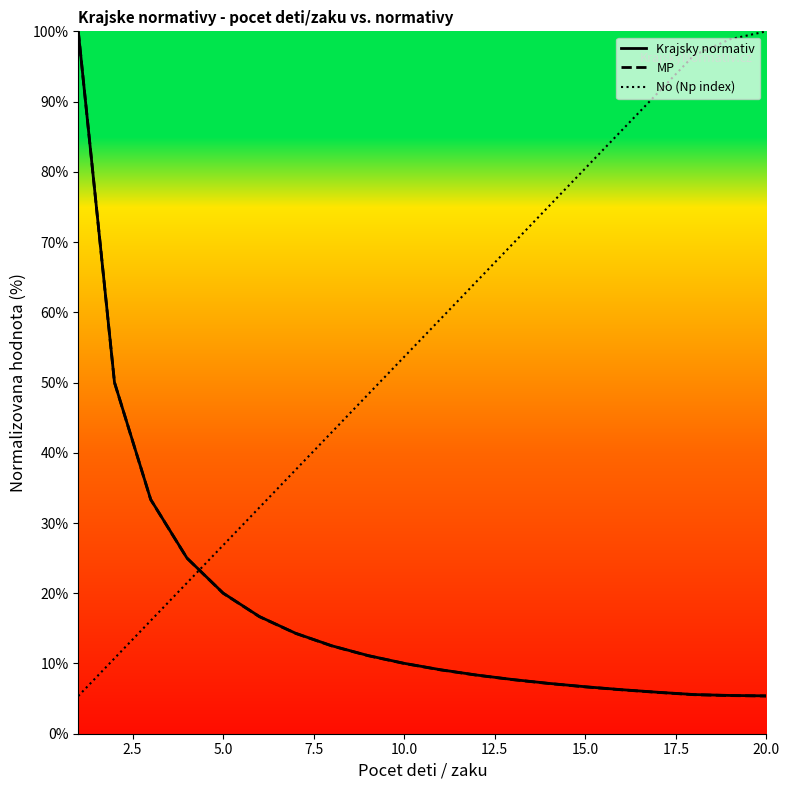

How many intersections are there between MP and No (Np index)?

1